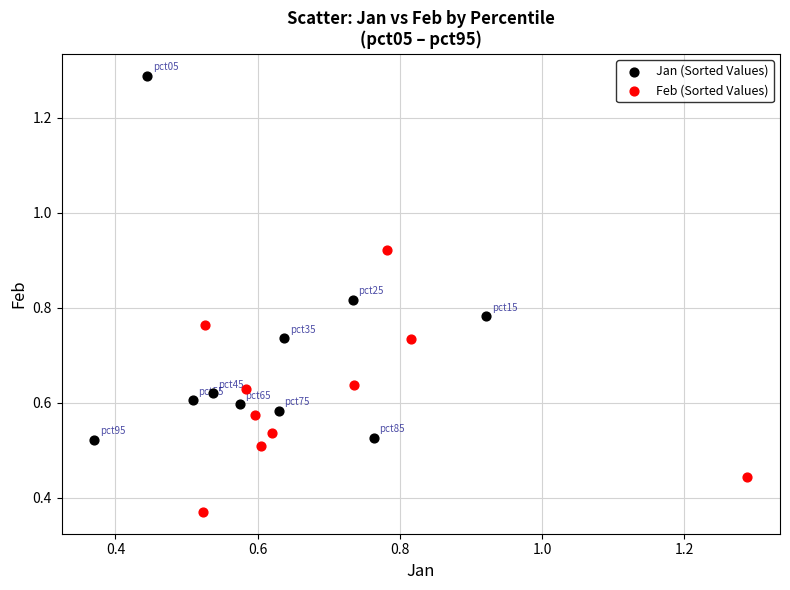

Which series has the largest Y range (max minus min)?

Jan (Sorted Values)